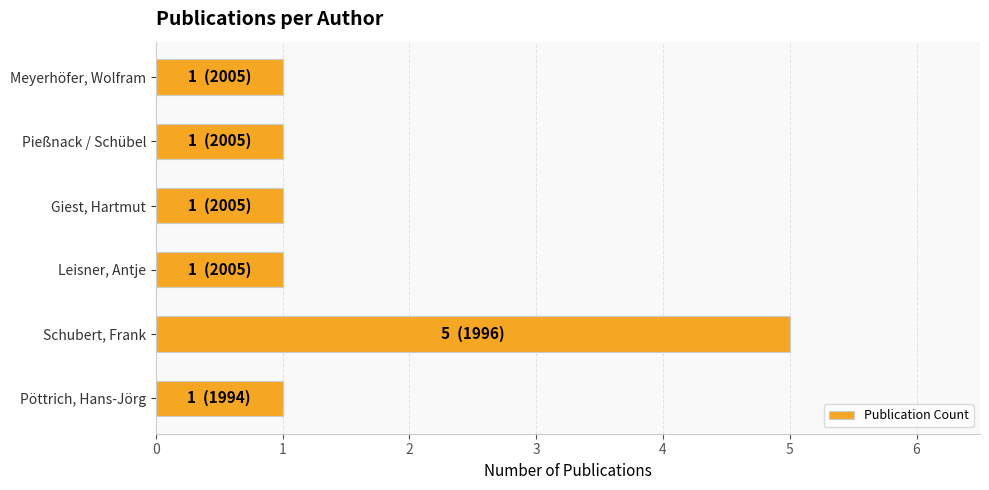

What is the minimum value shown in the chart?

1